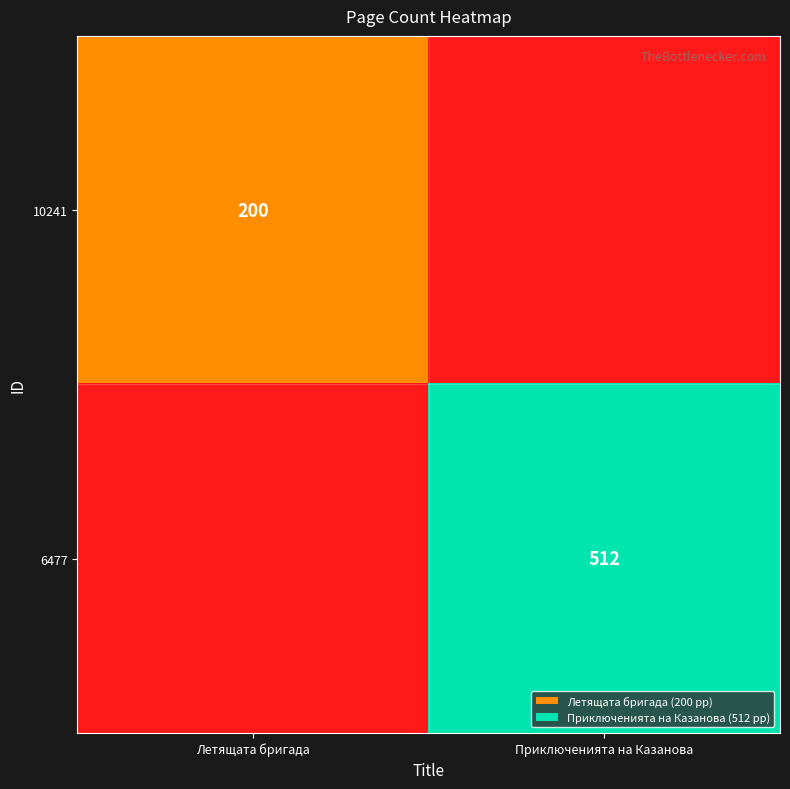

True or false: 6477 has a value of 512 at Приключенията на Казанова.

True